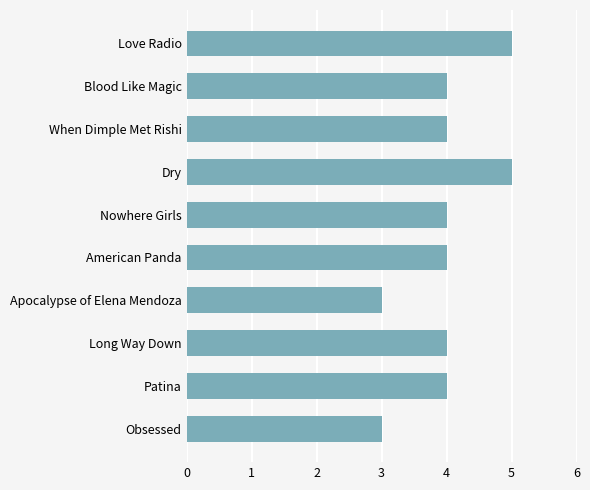

Is it true that the value at Dry is 5?

True